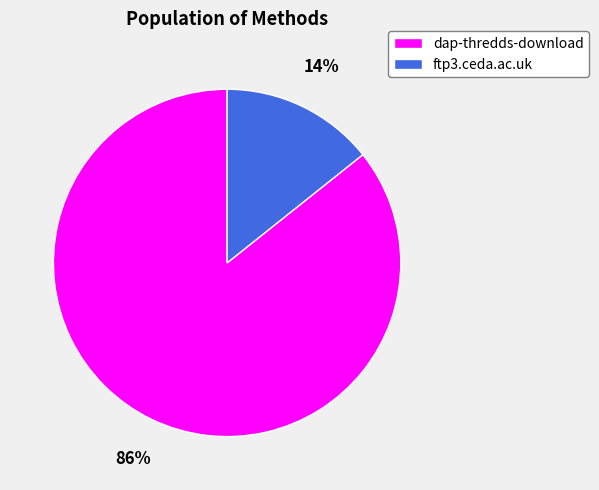

Count the number of slices in the pie.

2